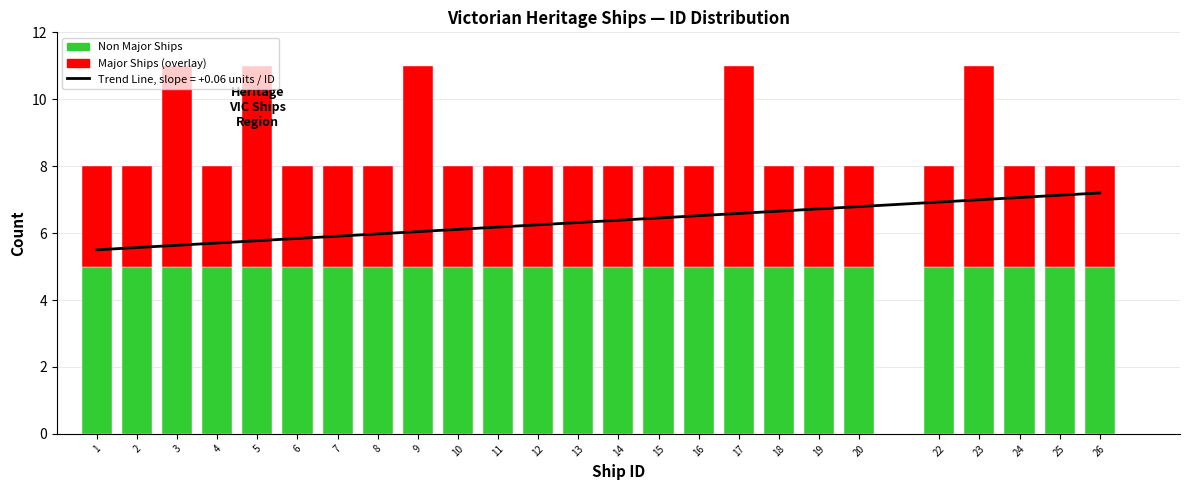

What is the total value across all series at 13?

8